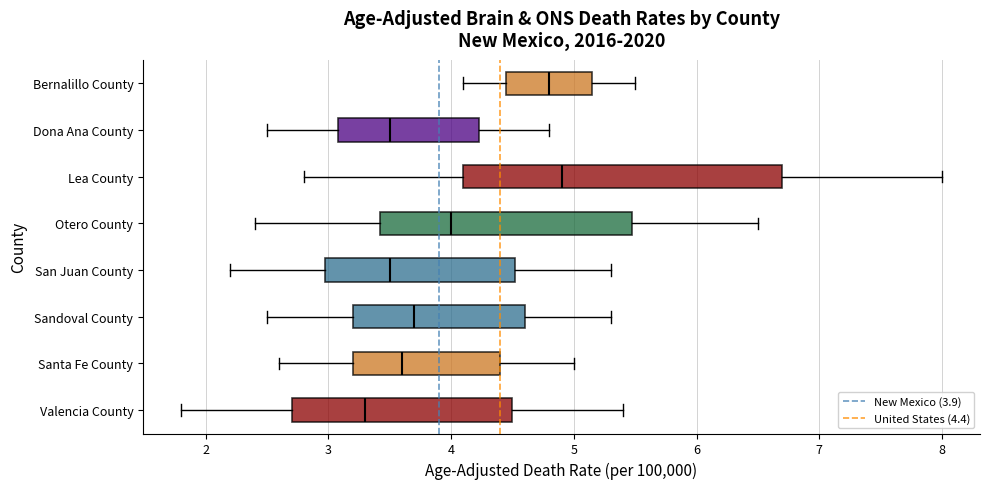

Where does the median line of the box for Dona Ana County sit on the x-axis? The values are not printed on the chart, so give them approximately, as read against the axis.

3.5